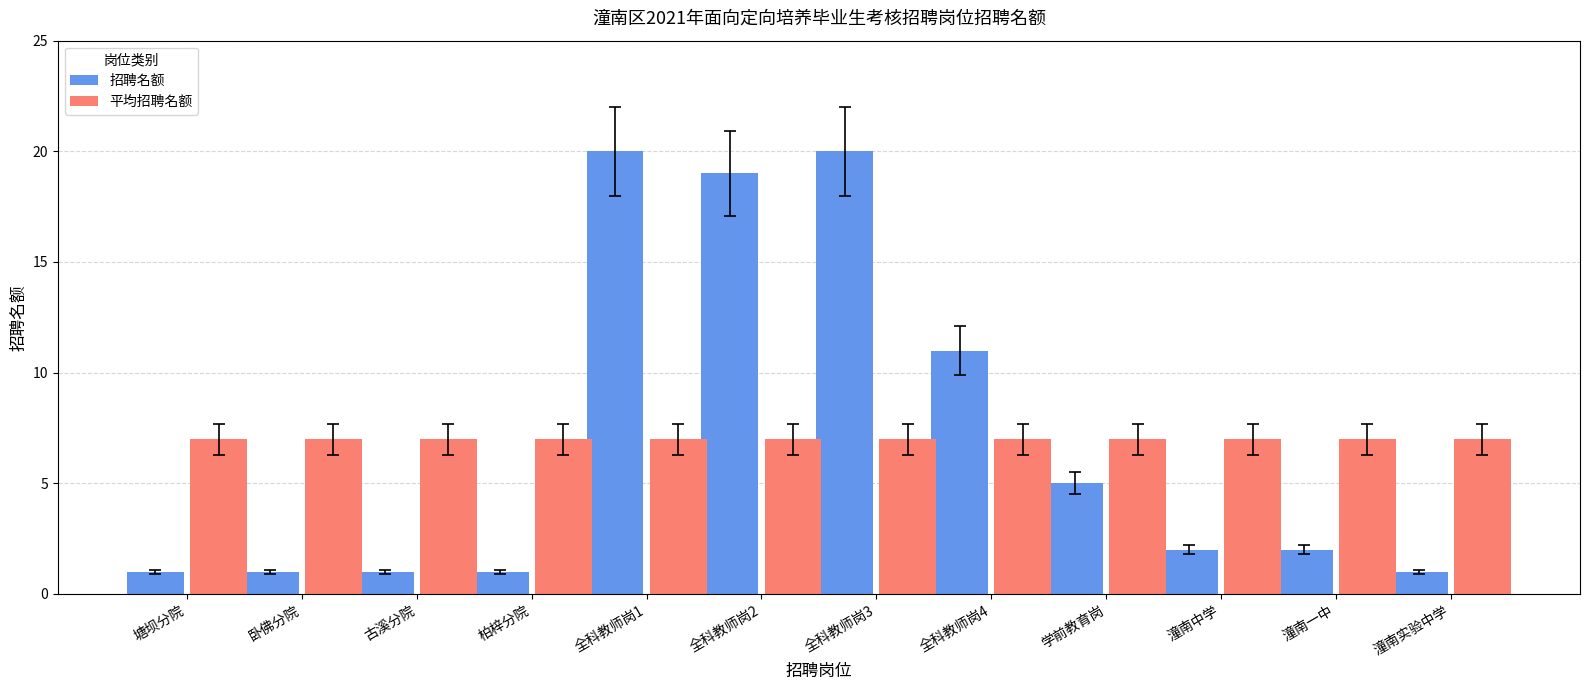

Reading left to right, what are all the values shown in this chart?

招聘名额: 1	1	1	1	20	19	20	11	5	2	2	1
平均招聘名额: 7	7	7	7	7	7	7	7	7	7	7	7